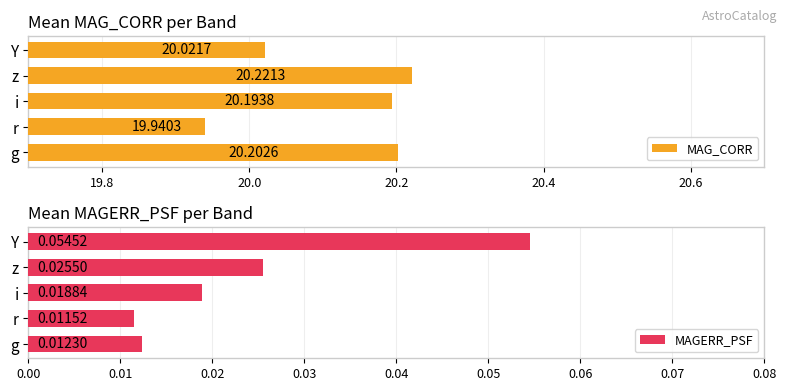

Rank the series by their average value, from lowest to highest.

MAGERR_PSF, MAG_CORR